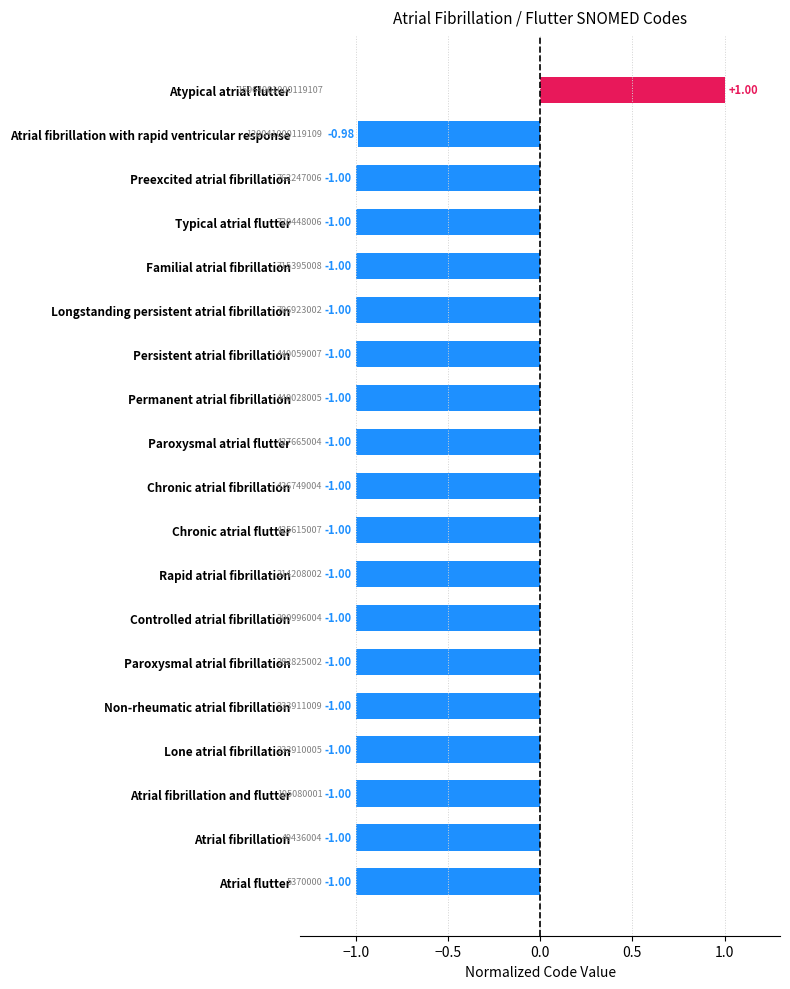

At which category does the chart reach its peak across all series?

Atypical atrial flutter